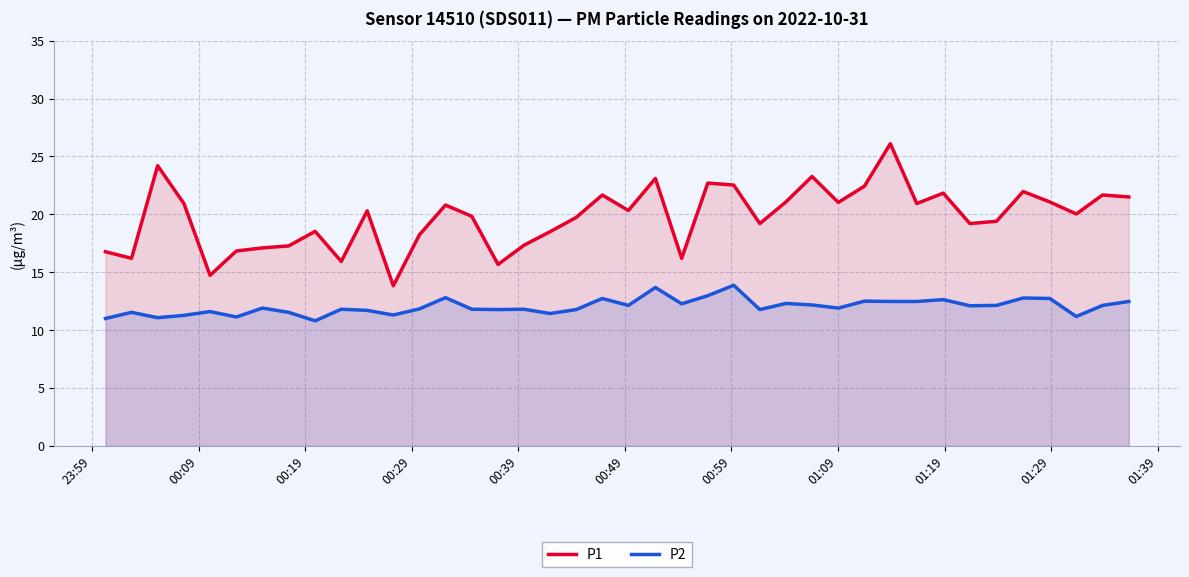

How many data points in P2 are less than 11?

1